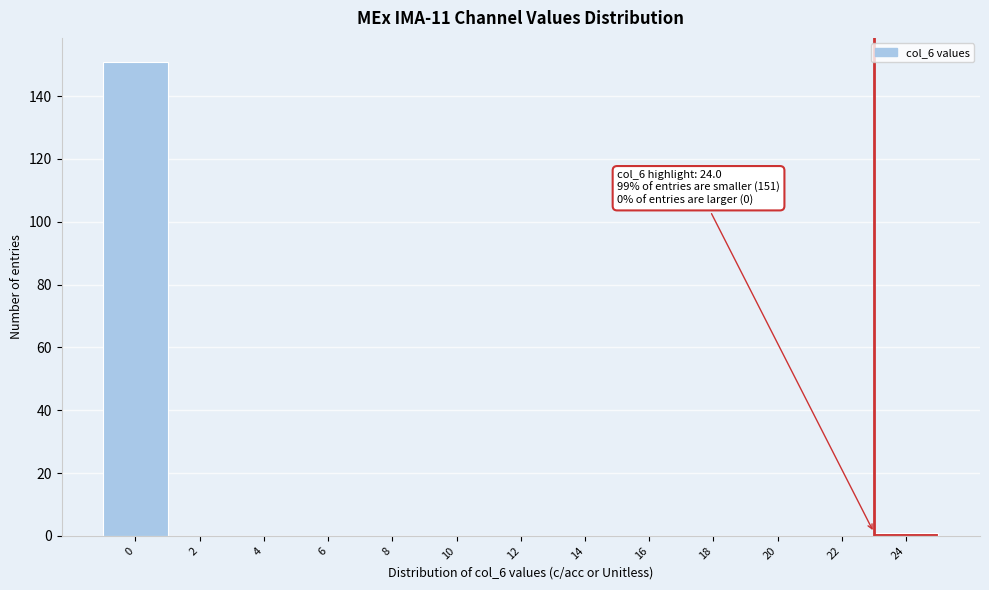

Reading left to right, list all the values displayed in this chart.

0=151	2=0	4=0	6=0	8=0	10=0	12=0	14=0	16=0	18=0	20=0	22=0	24=1